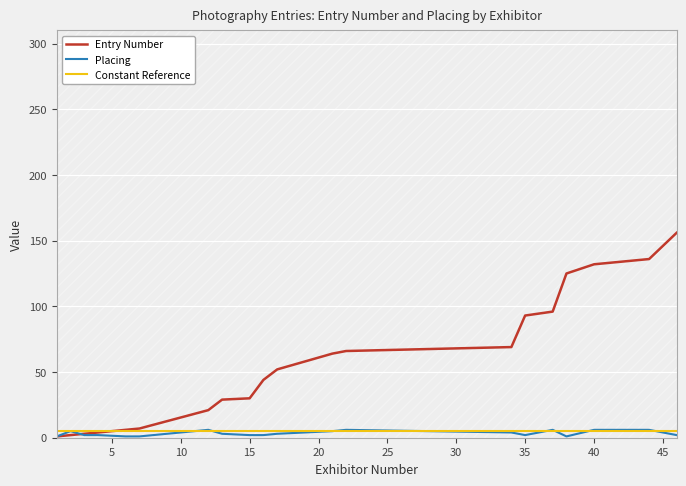

Reading right to left, what are all the values shown in this chart?

Entry Number: 156	136	132	125	96	93	69	66	64	52	44	30	29	21	7	6	4	3	2	1
Placing: 2	6	6	1	6	2	4	6	5	3	2	2	3	6	1	1	2	2	5	1
Constant Reference: 5	5	5	5	5	5	5	5	5	5	5	5	5	5	5	5	5	5	5	5